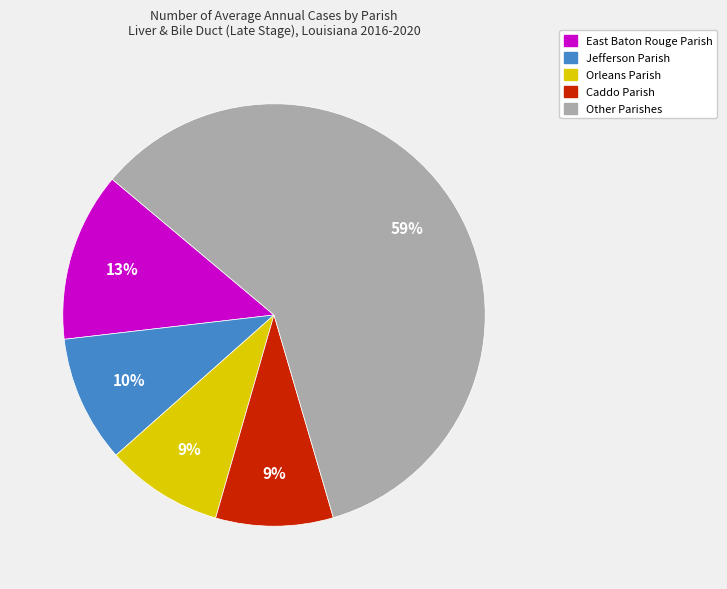

Is there a majority slice in this chart?

Yes